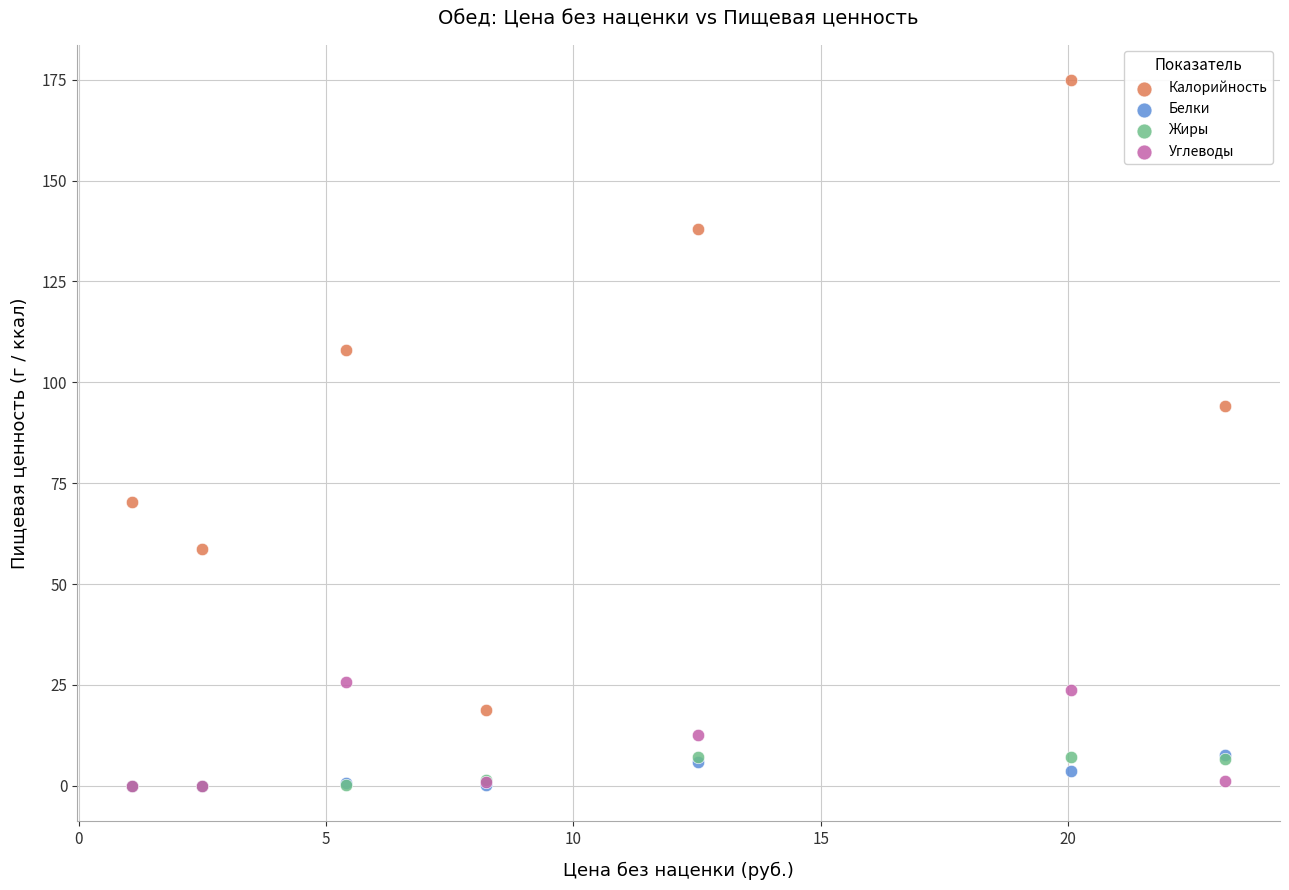

Which series has the widest spread of Y values?

Калорийность